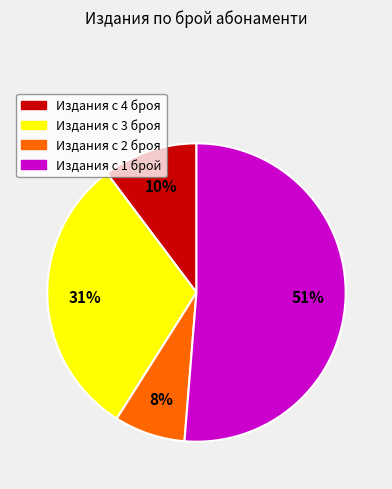

To the nearest percent, what is the average slice percentage?

25%